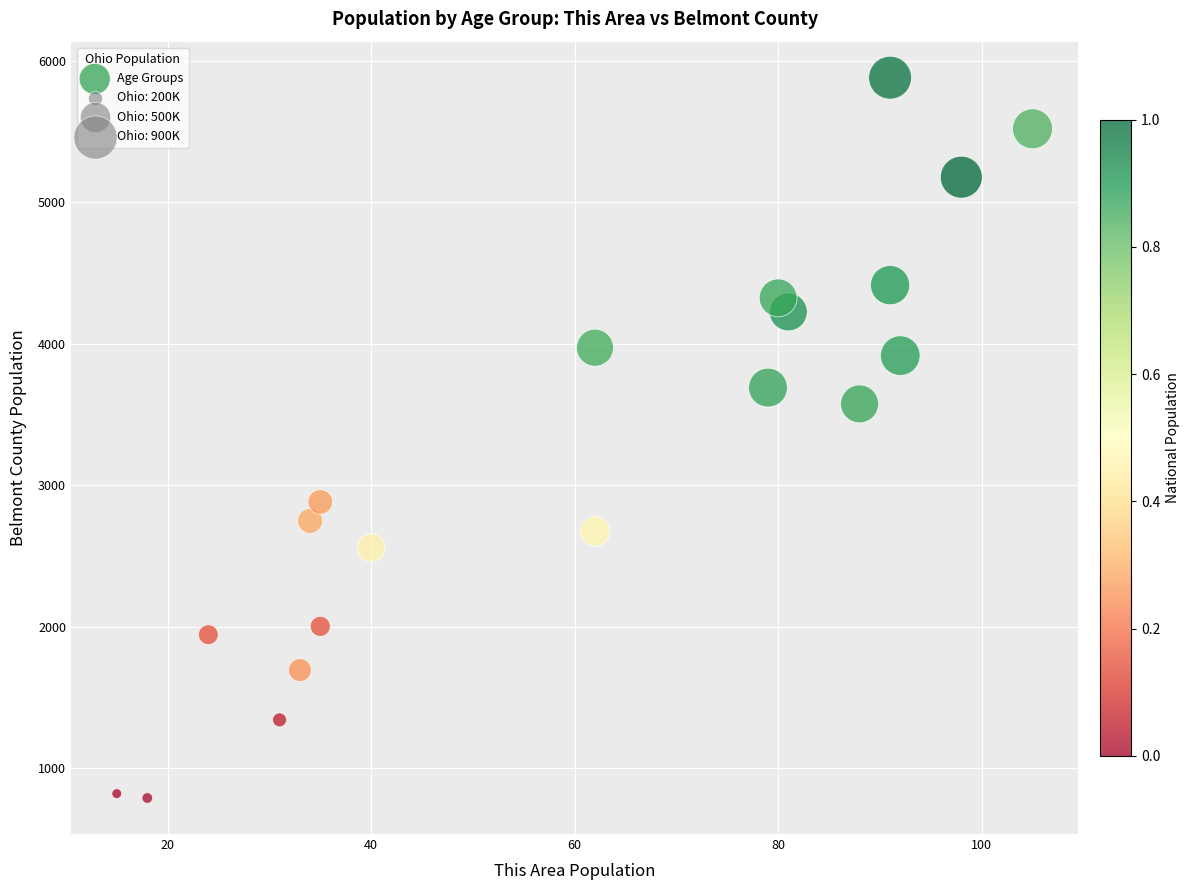

What is the range of Y values (max minus min)?

5090